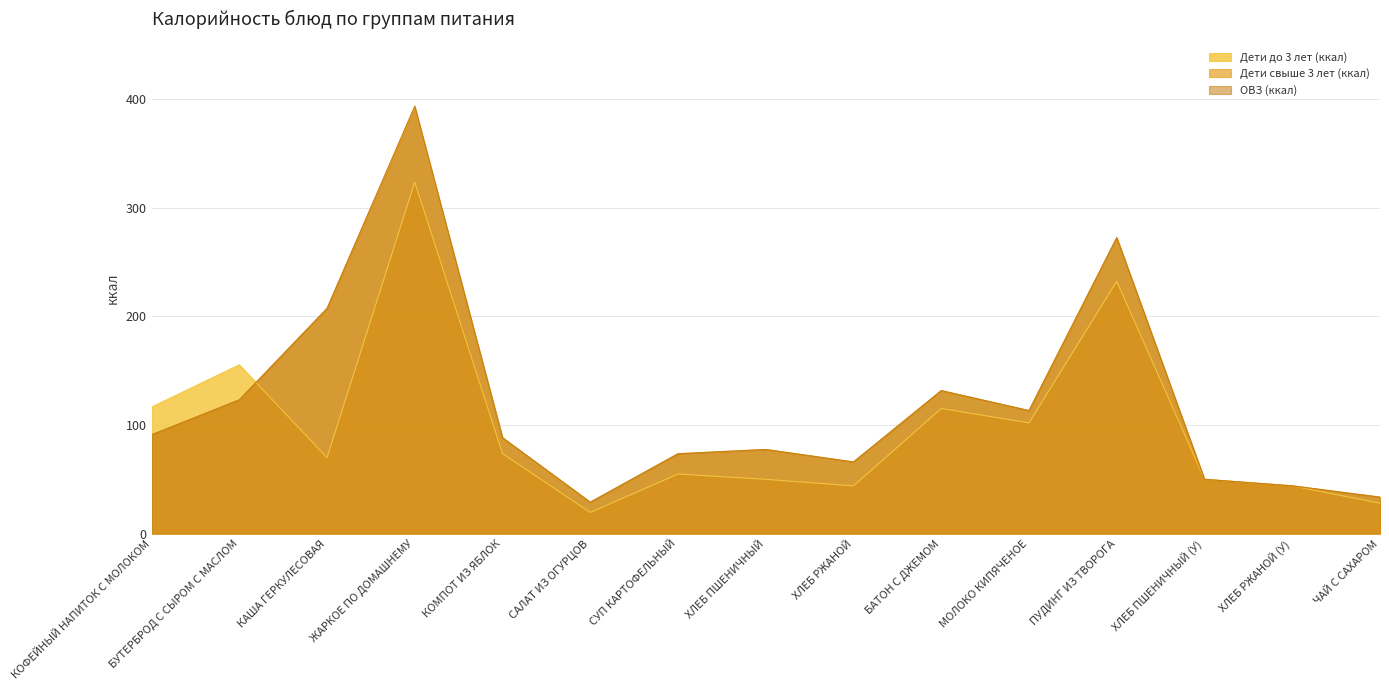

What is the label of the 12th point from the right?

ЖАРКОЕ ПО ДОМАШНЕМУ